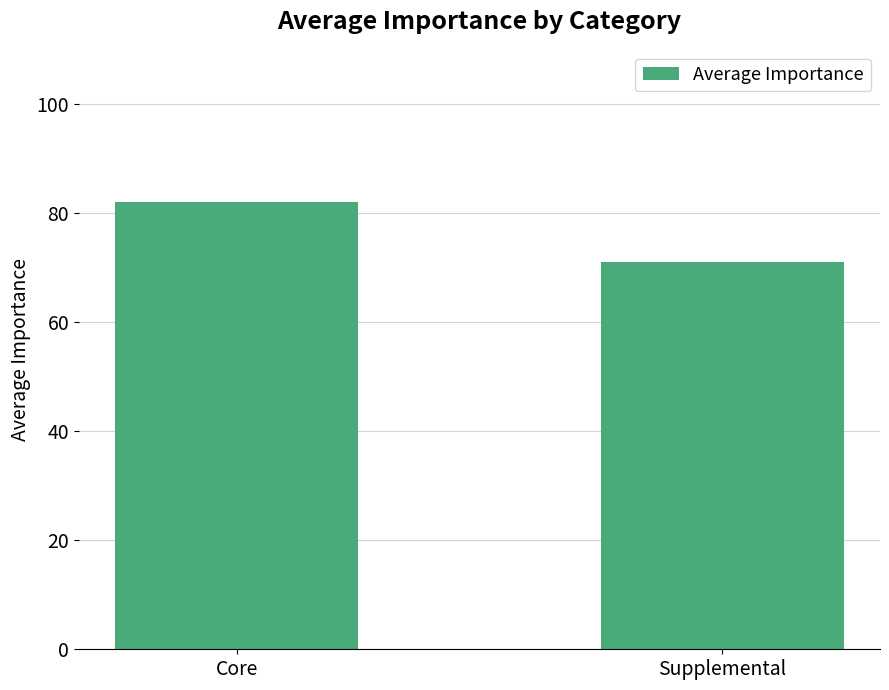

What is the label of the 2nd bar from the left?

Supplemental